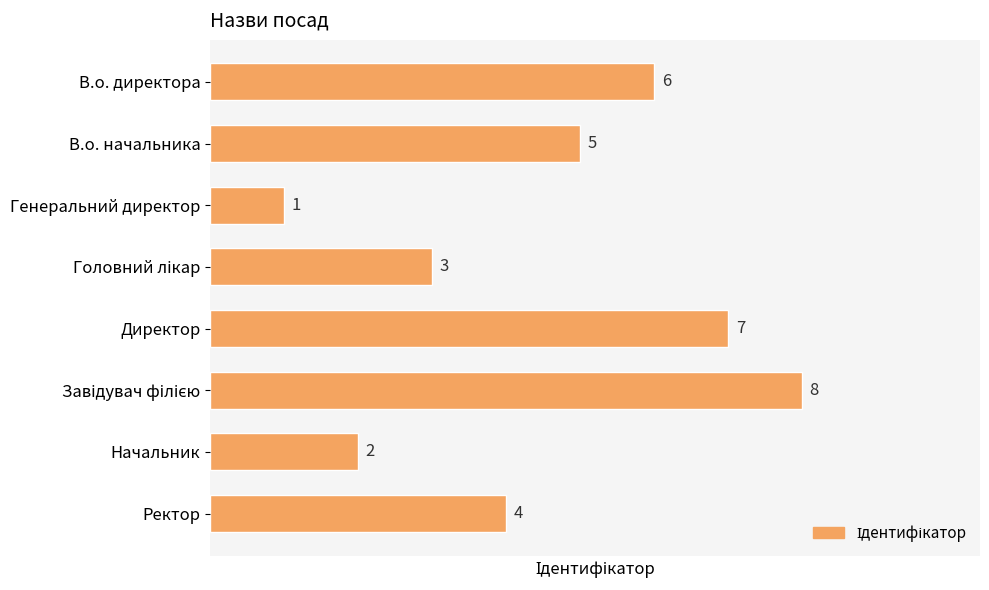

What is the difference between the maximum and minimum values?

7